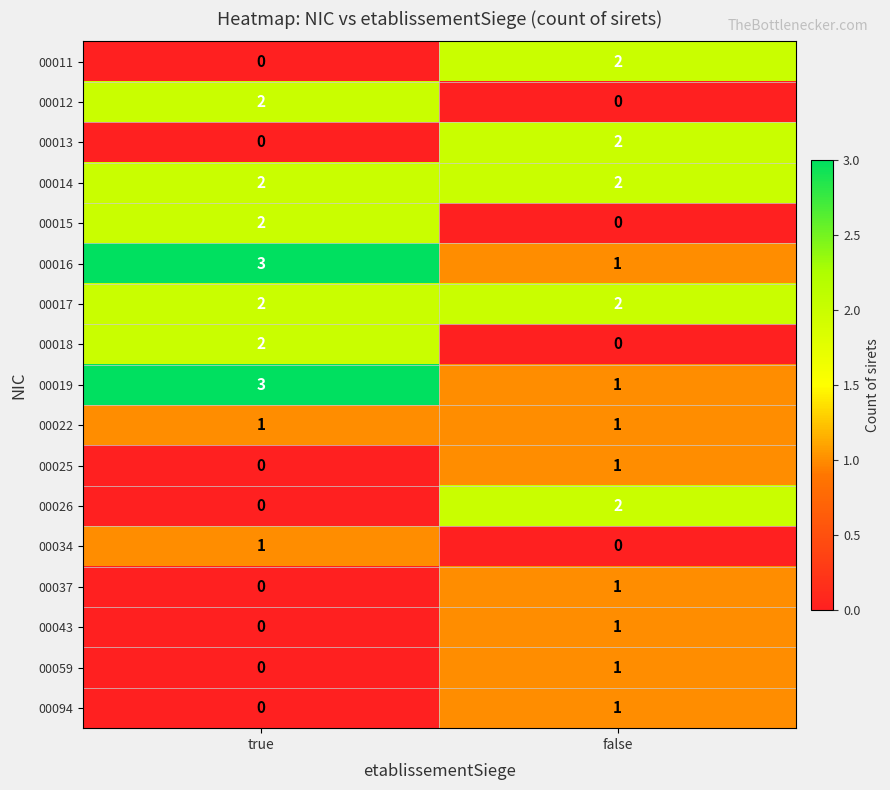

List the labels in order of 00012 value, smallest first.

false, true